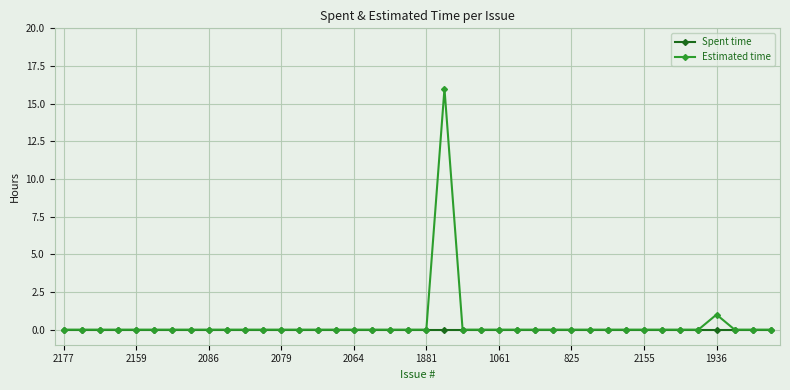

What is the maximum value shown in the chart?

16